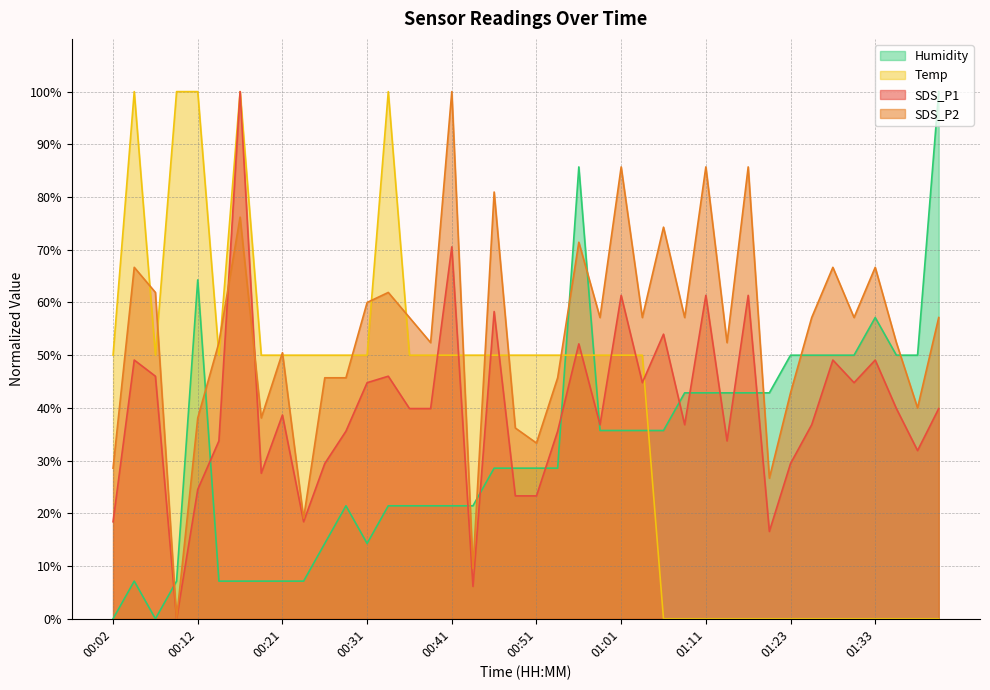

Reading right to left, transcribe all the data shown in this chart.

SDS_P1: 01:41=39.9	01:38=31.9	01:36=39.9	01:33=49.1	01:31=44.8	01:28=49.1	01:26=36.8	01:23=29.4	01:21=16.6	01:16=61.3	01:13=33.7	01:11=61.3	01:08=36.8	01:06=54.0	01:03=44.8	01:01=61.3	00:58=36.8	00:56=52.1	00:53=35.6	00:51=23.3	00:48=23.3	00:46=58.3	00:43=6.1	00:41=70.6	00:38=39.9	00:36=39.9	00:34=46.0	00:31=44.8	00:29=35.6	00:26=29.4	00:24=18.4	00:21=38.7	00:19=27.6	00:16=100.0	00:14=33.7	00:12=24.5	00:09=0.0	00:07=46.0	00:04=49.1	00:02=18.4
SDS_P2: 01:41=57.1	01:38=40.0	01:36=52.4	01:33=66.7	01:31=57.1	01:28=66.7	01:26=57.1	01:23=42.9	01:21=26.7	01:16=85.7	01:13=52.4	01:11=85.7	01:08=57.1	01:06=74.3	01:03=57.1	01:01=85.7	00:58=57.1	00:56=71.4	00:53=45.7	00:51=33.3	00:48=36.2	00:46=81.0	00:43=9.5	00:41=100.0	00:38=52.4	00:36=57.1	00:34=61.9	00:31=60.0	00:29=45.7	00:26=45.7	00:24=19.0	00:21=50.5	00:19=38.1	00:16=76.2	00:14=52.4	00:12=38.1	00:09=0.0	00:07=61.9	00:04=66.7	00:02=28.6
Temp: 01:41=0.0	01:38=0.0	01:36=0.0	01:33=0.0	01:31=0.0	01:28=0.0	01:26=0.0	01:23=0.0	01:21=0.0	01:16=0.0	01:13=0.0	01:11=0.0	01:08=0.0	01:06=0.0	01:03=50.0	01:01=50.0	00:58=50.0	00:56=50.0	00:53=50.0	00:51=50.0	00:48=50.0	00:46=50.0	00:43=50.0	00:41=50.0	00:38=50.0	00:36=50.0	00:34=100.0	00:31=50.0	00:29=50.0	00:26=50.0	00:24=50.0	00:21=50.0	00:19=50.0	00:16=100.0	00:14=50.0	00:12=100.0	00:09=100.0	00:07=50.0	00:04=100.0	00:02=50.0
Humidity: 01:41=100.0	01:38=50.0	01:36=50.0	01:33=57.1	01:31=50.0	01:28=50.0	01:26=50.0	01:23=50.0	01:21=42.9	01:16=42.9	01:13=42.9	01:11=42.9	01:08=42.9	01:06=35.7	01:03=35.7	01:01=35.7	00:58=35.7	00:56=85.7	00:53=28.6	00:51=28.6	00:48=28.6	00:46=28.6	00:43=21.4	00:41=21.4	00:38=21.4	00:36=21.4	00:34=21.4	00:31=14.3	00:29=21.4	00:26=14.3	00:24=7.1	00:21=7.1	00:19=7.1	00:16=7.1	00:14=7.1	00:12=64.3	00:09=7.1	00:07=0.0	00:04=7.1	00:02=0.0